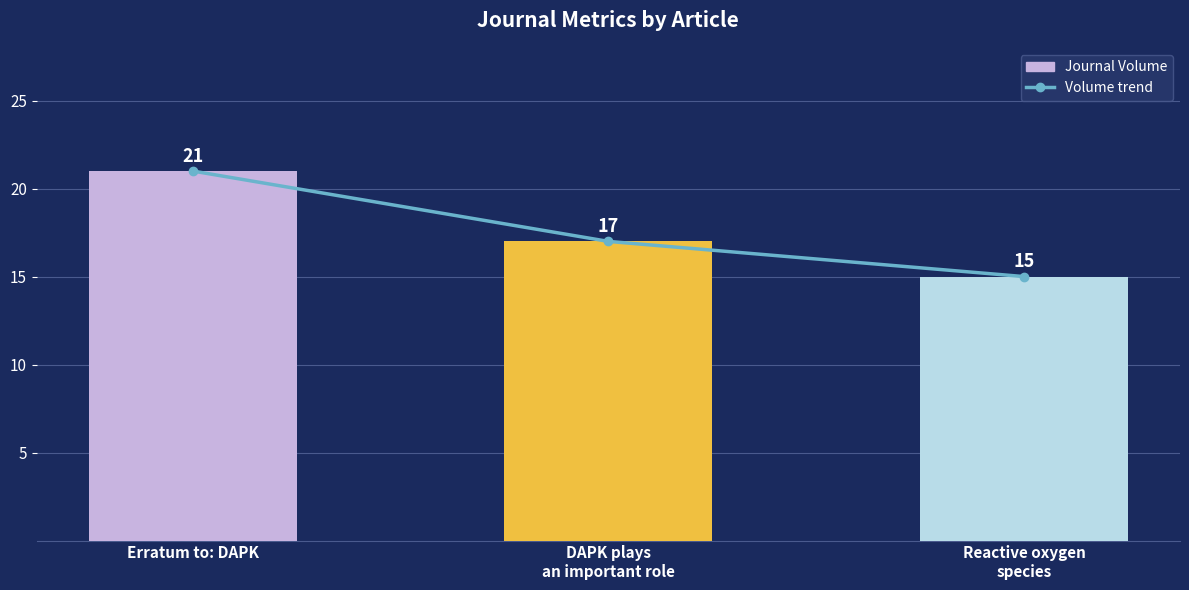

Which category has the highest value in the Volume trend series?

Erratum to: DAPK